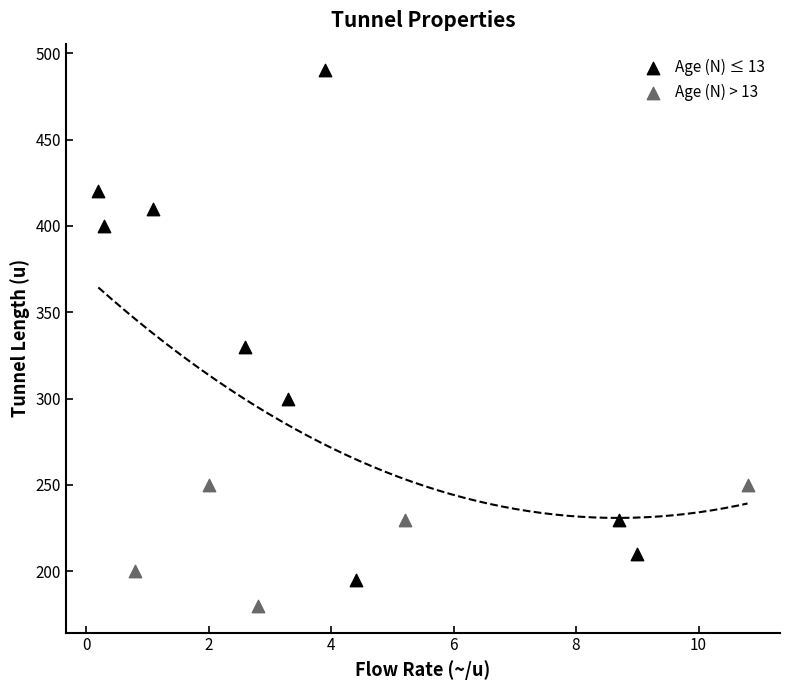

Which series contains the lowest Y value?

Age (N) > 13